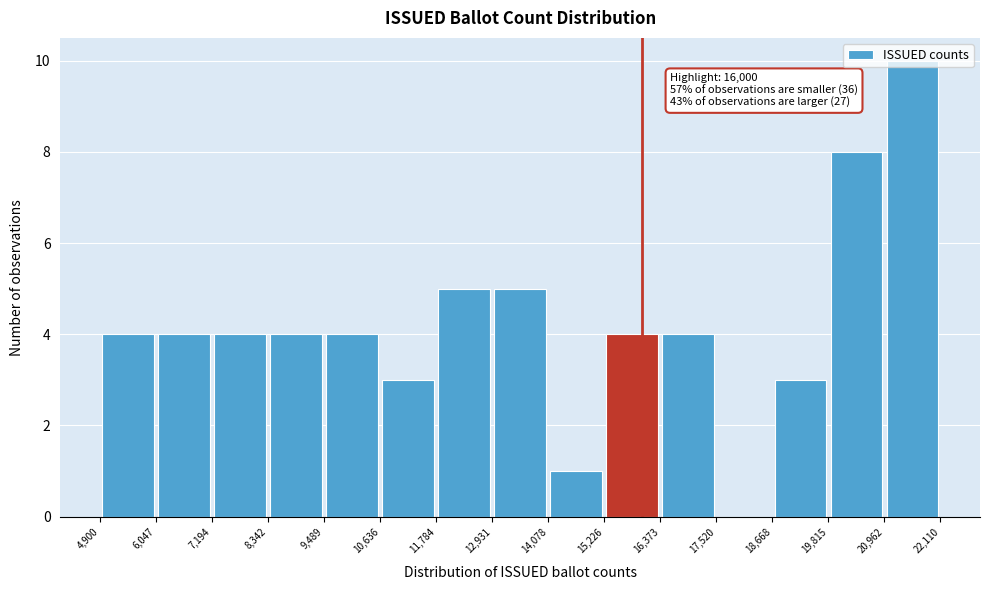

Over which range of the x-axis is the bar tallest?

20,962 to 22,110